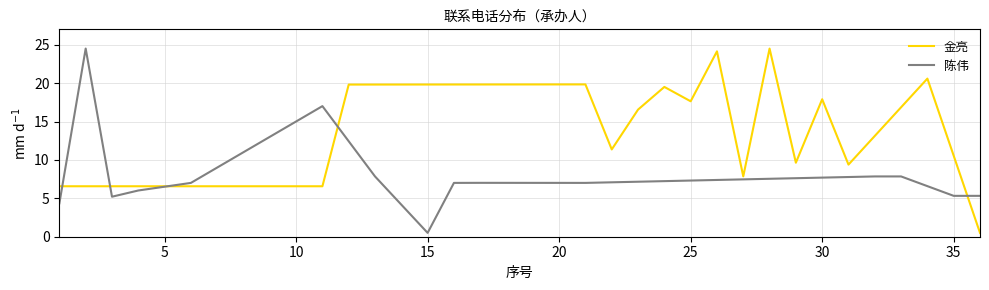

Which series has the largest total across all categories?

金亮